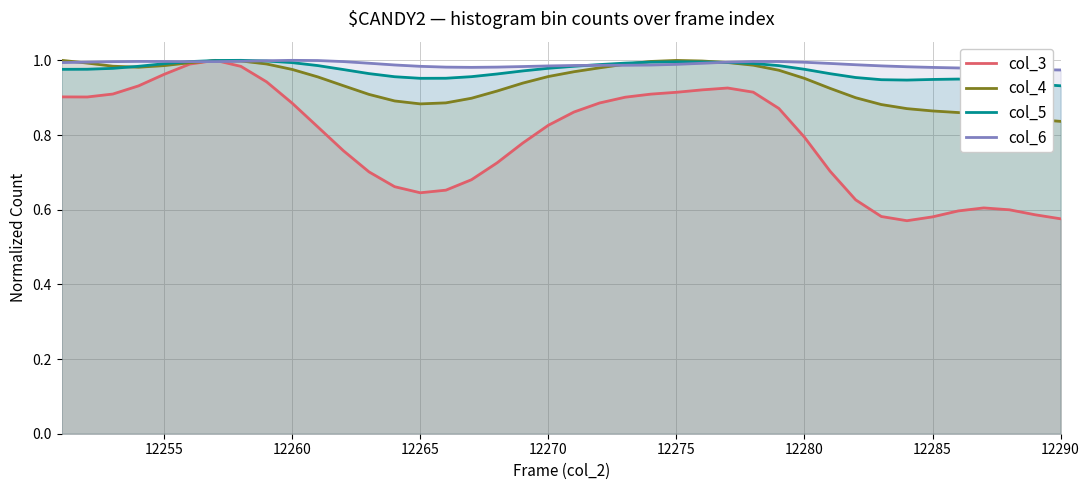

Which series has the widest spread of values?

col_3